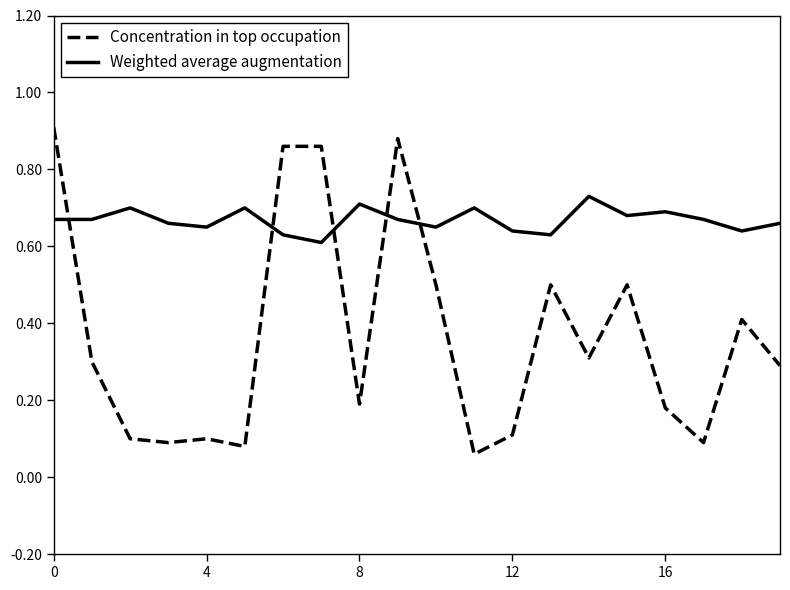

After their last crossing, which series has the higher values: Concentration in top occupation or Weighted average augmentation?

Weighted average augmentation